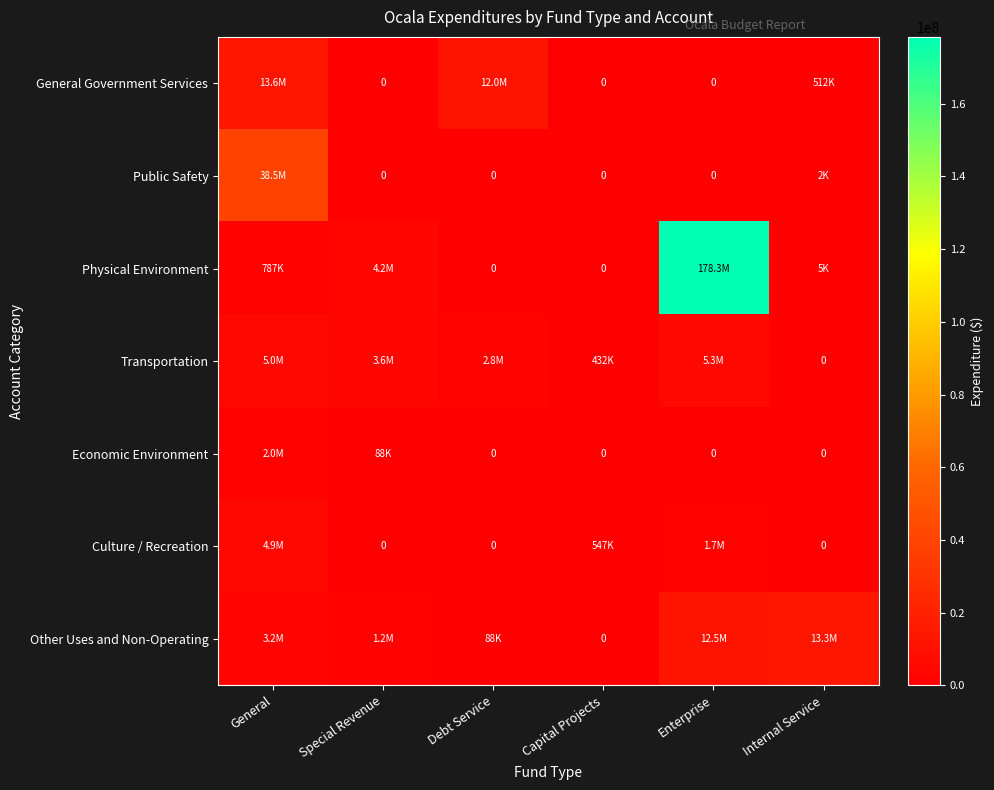

What is the difference between the maximum and minimum values in the Other Uses and Non-Operating series?

13334242